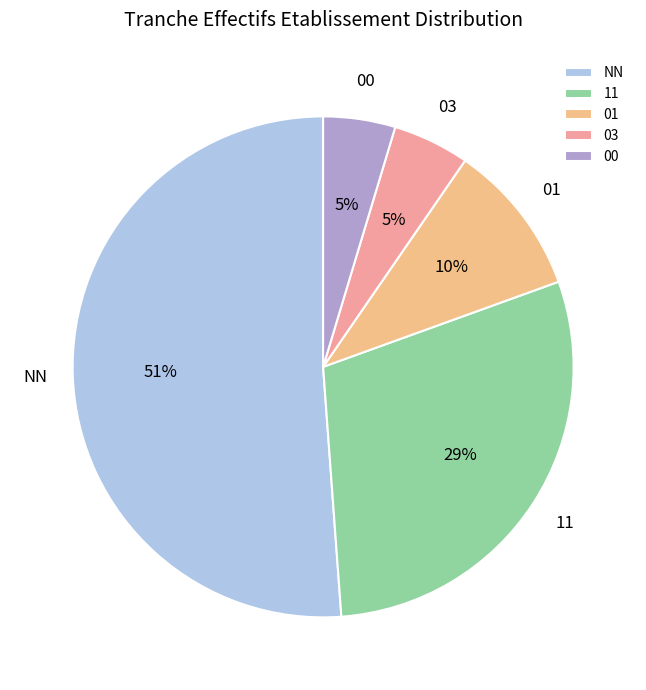

The 01 slice represents 10% of the pie. True or false?

True